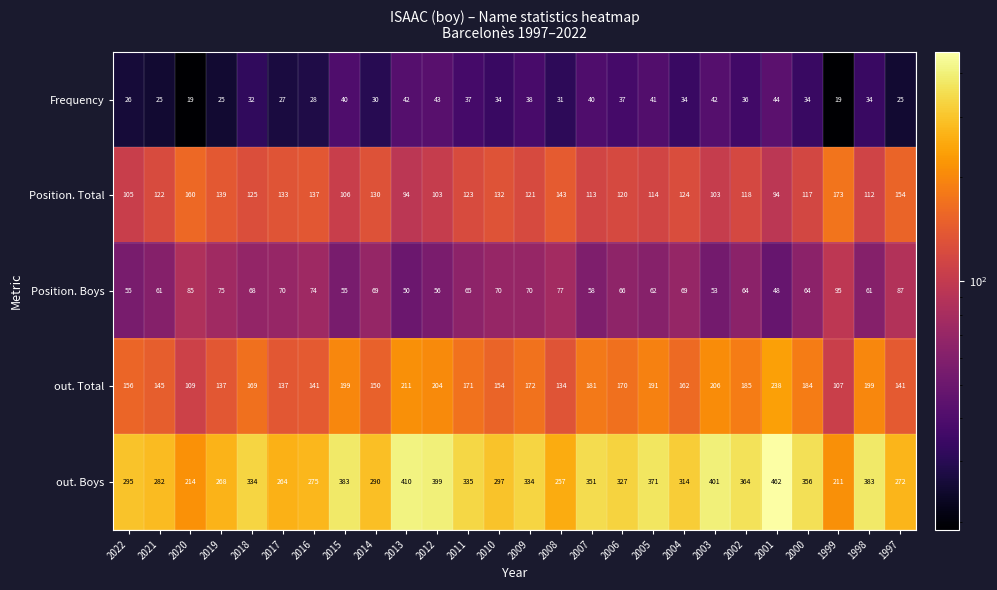

What is the difference between the maximum and minimum values in the out. Boys series?

251